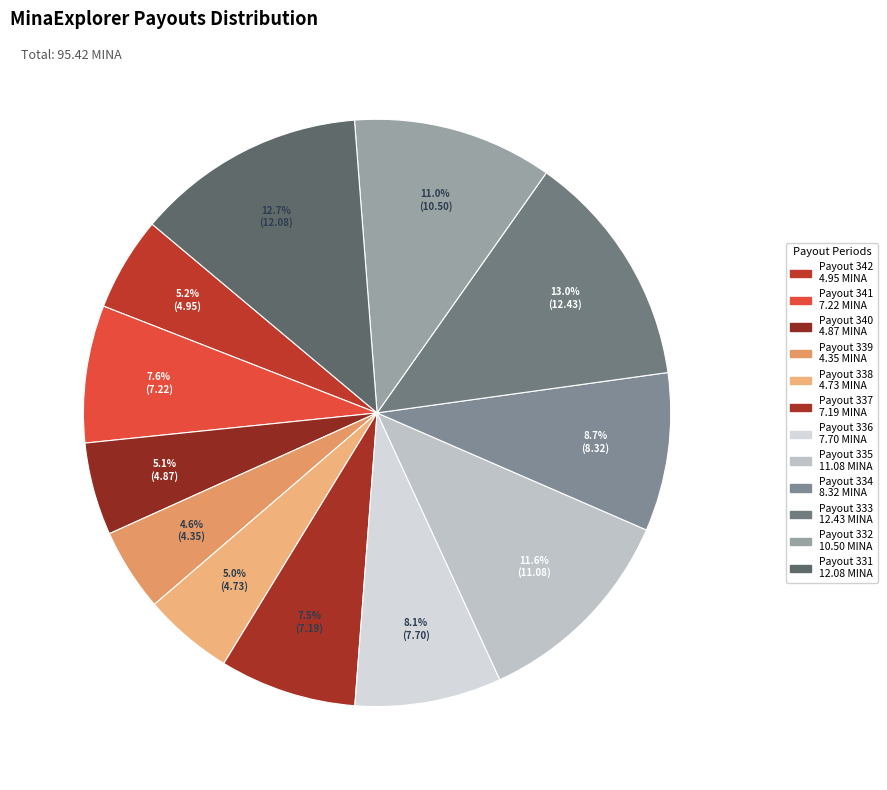

Is there a majority slice in this chart?

No